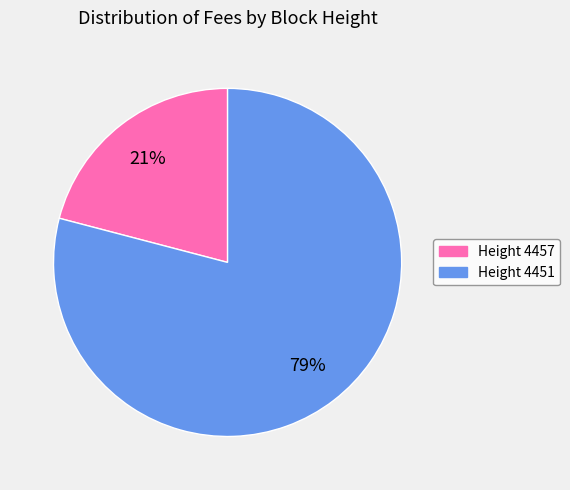

Is there any slice that represents more than half of the pie?

Yes